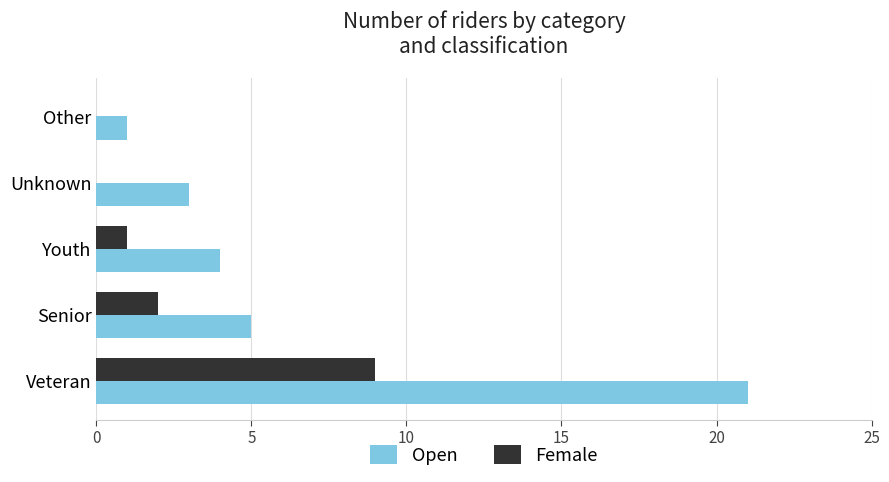

Count the number of categories in the chart.

5